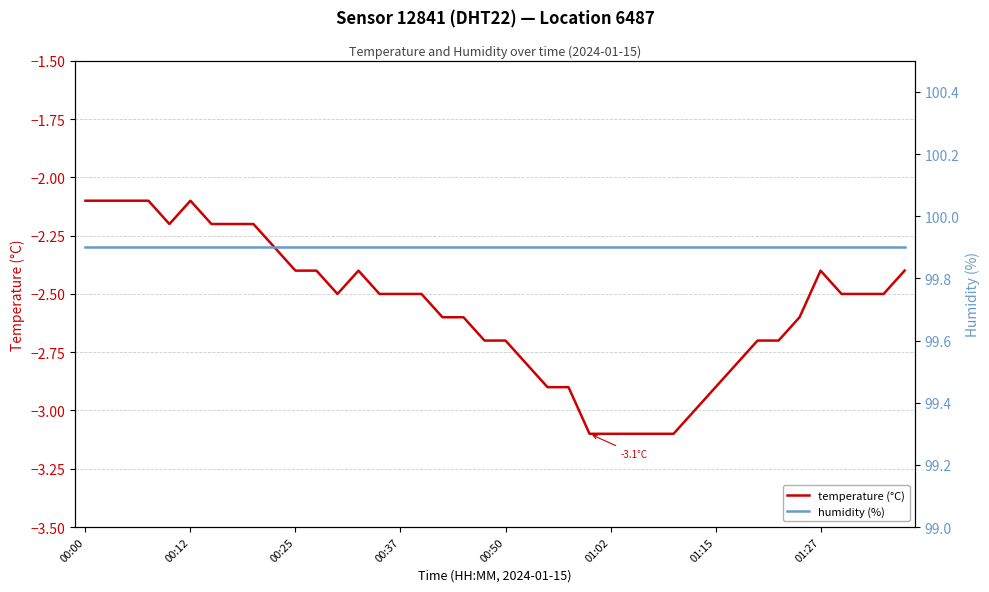

Which category has the lowest value in the humidity (%) series?

00:00